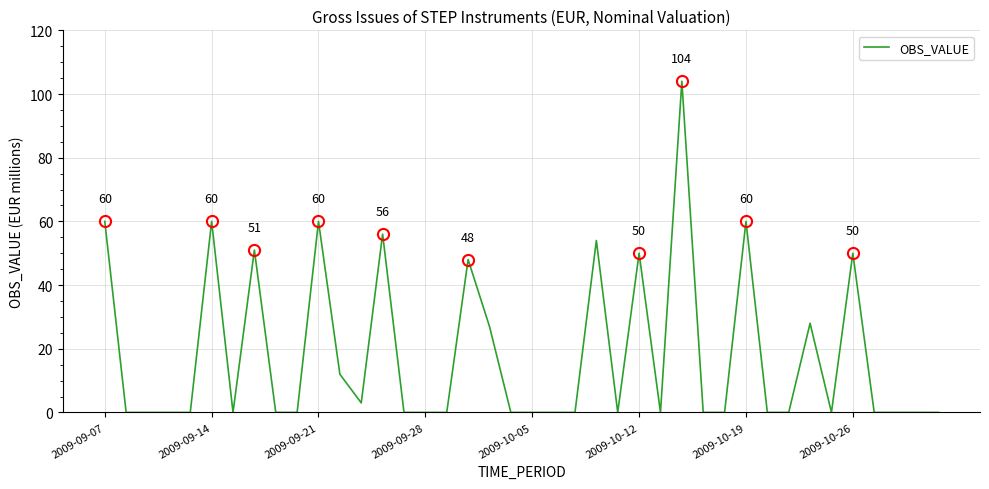

What is the average value?

18